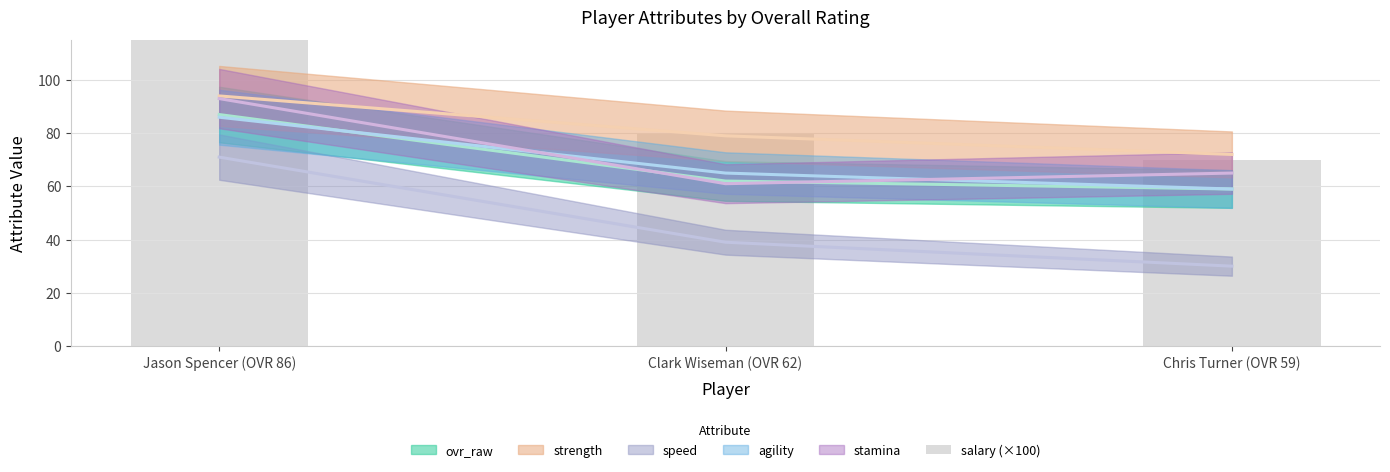

Where does the data first go above 80?

Jason Spencer (OVR 86)